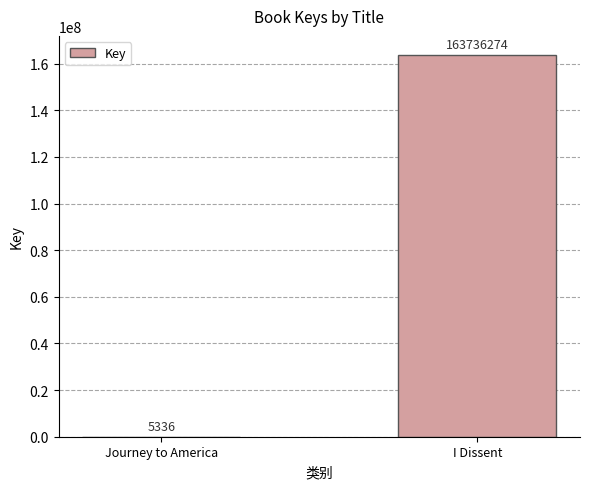

At which category does the chart reach its peak across all series?

I Dissent